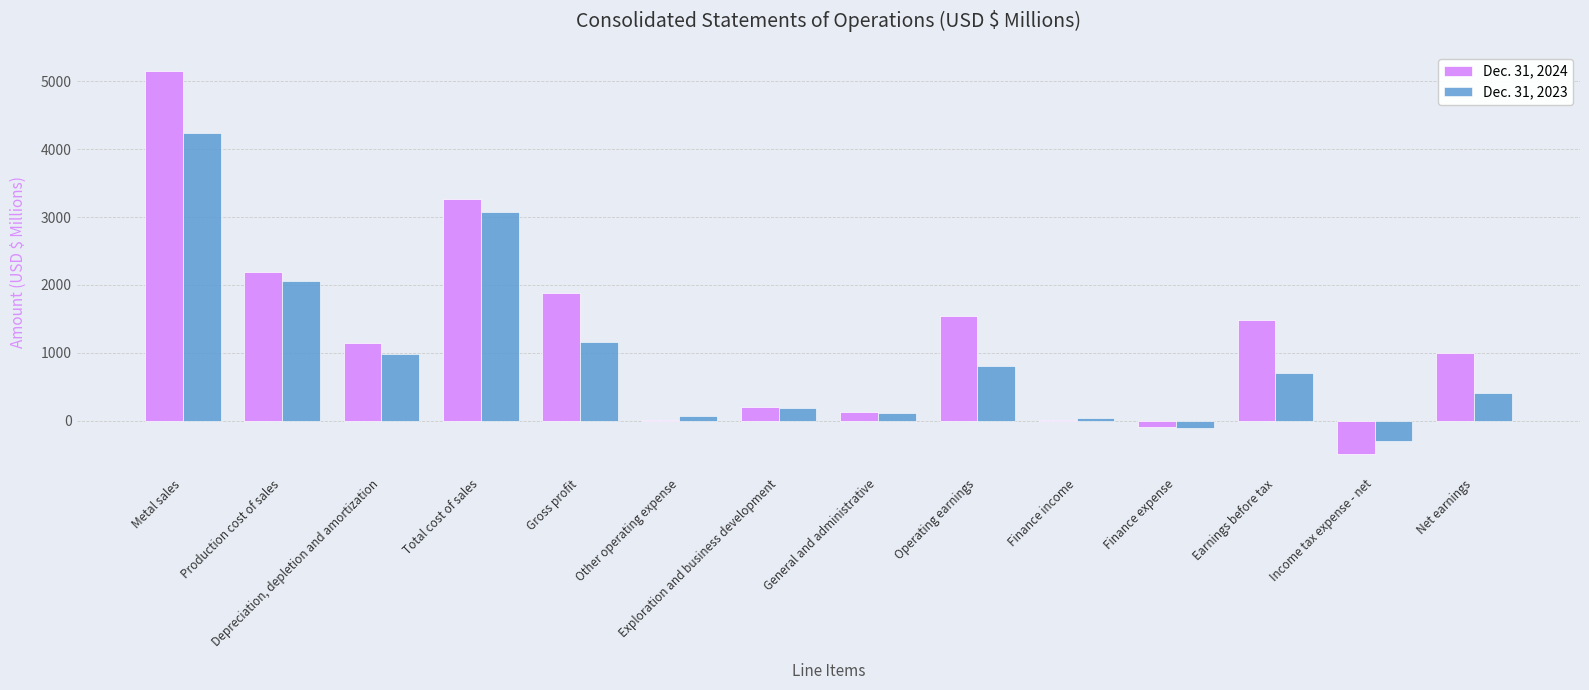

Is it true that Dec. 31, 2023 equals 801.4 at Operating earnings?

True